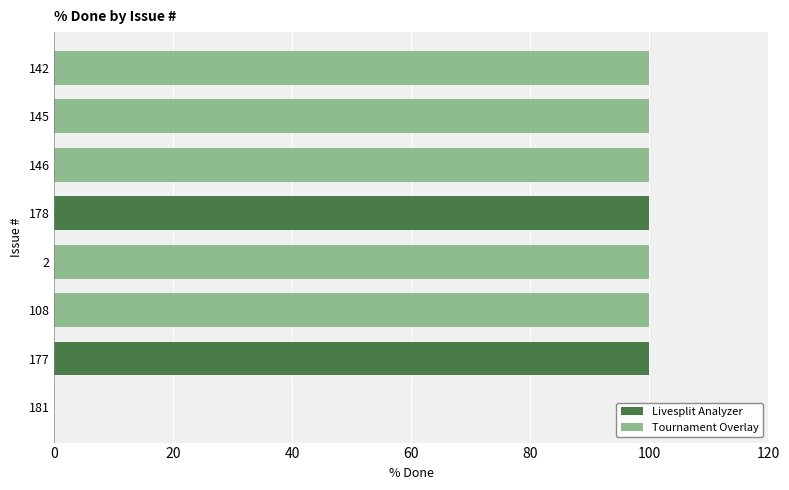

What is the greatest value displayed?

100